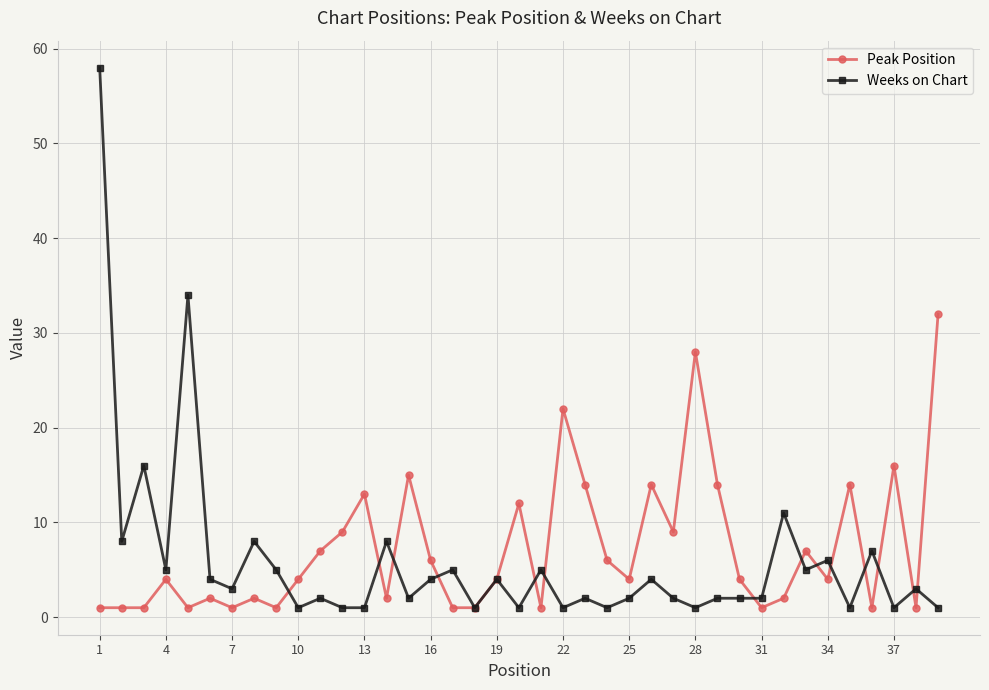

At how many categories does at least one series exceed 25?

4